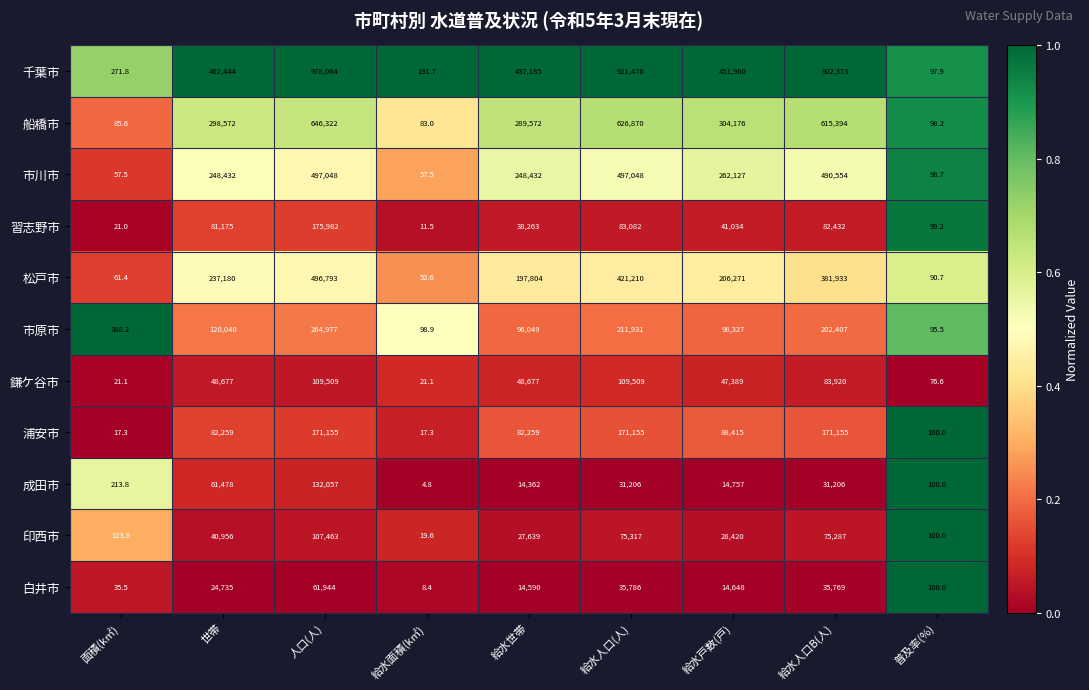

What is the maximum value shown in the chart?

978064.0